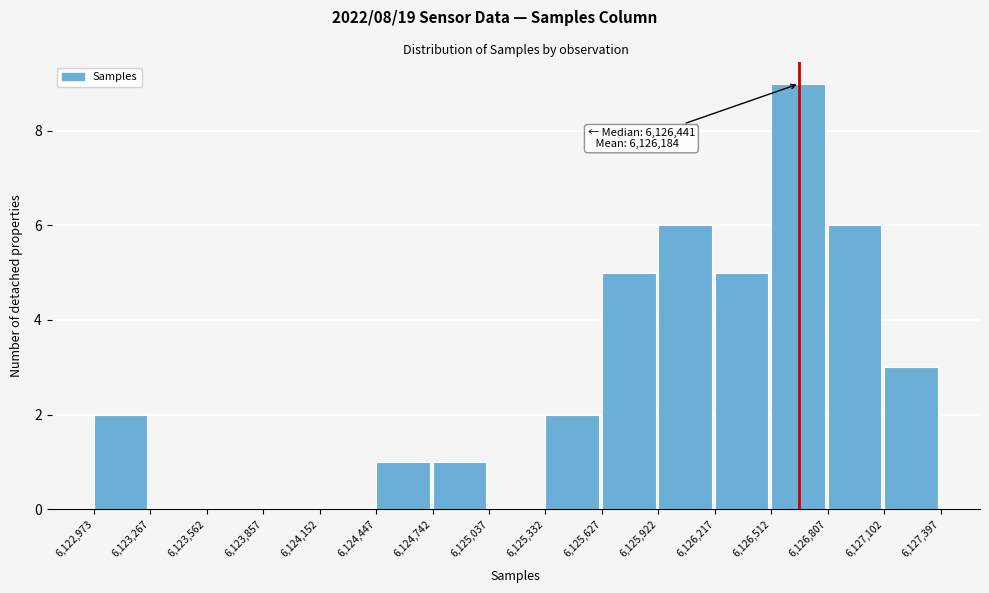

Which range on the x-axis has the tallest bar?

6,126,512 to 6,126,807